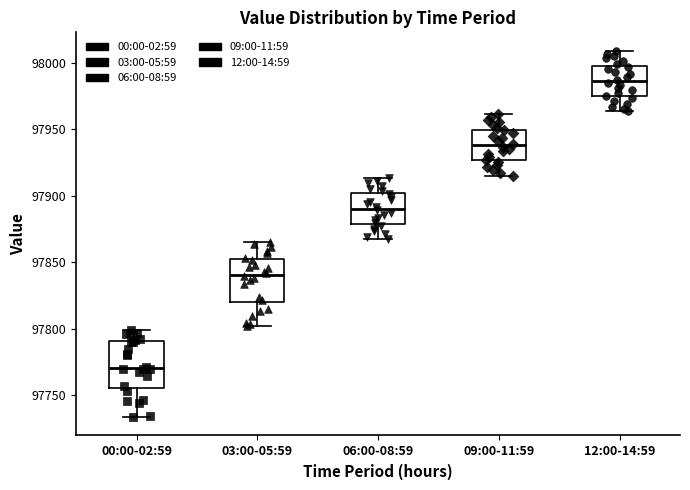

Reading left to right, read every box against the y-axis: the position of its median line, the range the box covers, and the ends of its whiskers. The values are not printed on the chart, so give them approximately, as read against the axis.

00:00-02:59: median 97770, box 97755 to 97790, whiskers 97735 to 97800
03:00-05:59: median 97840, box 97820 to 97850, whiskers 97800 to 97865
06:00-08:59: median 97890, box 97880 to 97900, whiskers 97870 to 97915
09:00-11:59: median 97940, box 97925 to 97950, whiskers 97915 to 97960
12:00-14:59: median 97985, box 97975 to 98000, whiskers 97965 to 98010